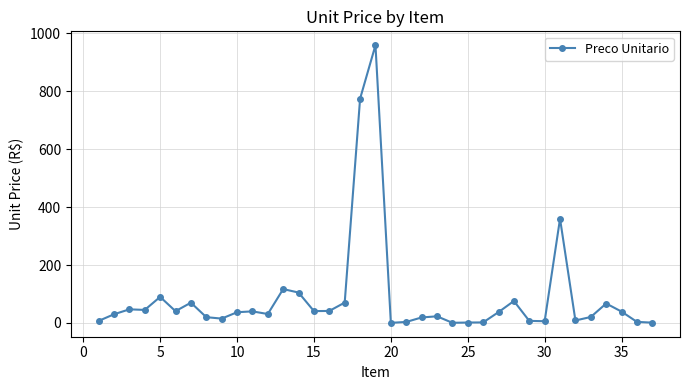

What is the greatest value displayed?

959.4